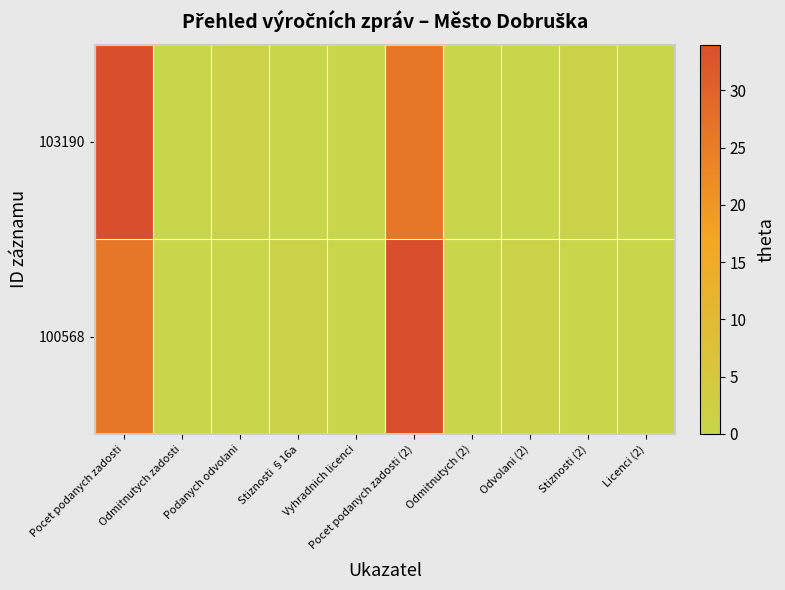

What is the maximum value shown in the chart?

34